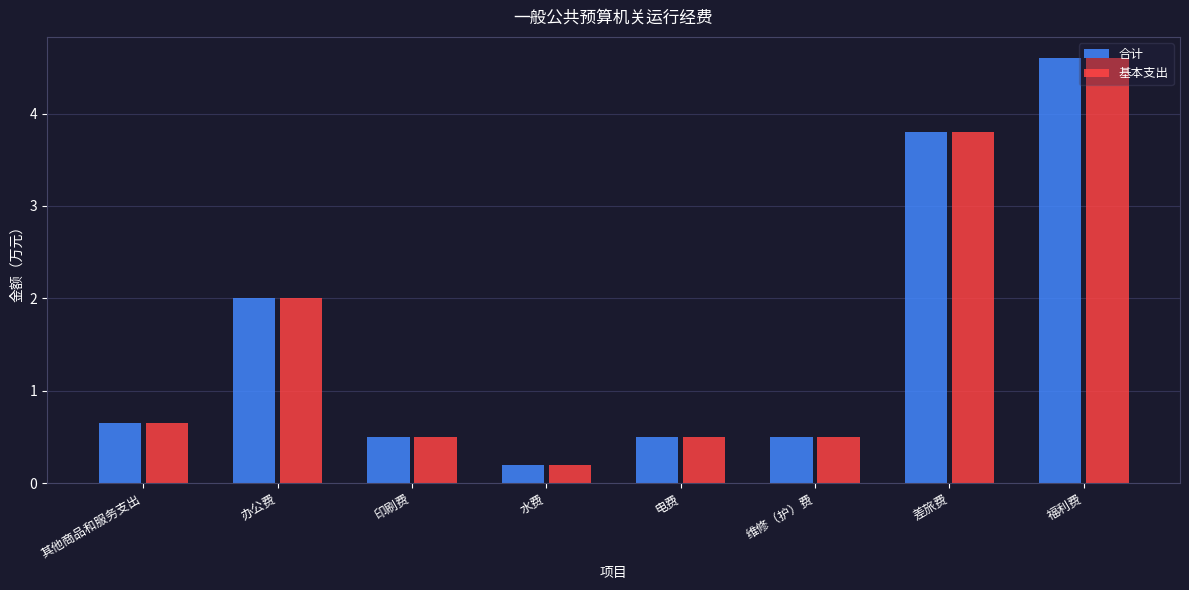

What is the sum of all 基本支出 values?

12.7